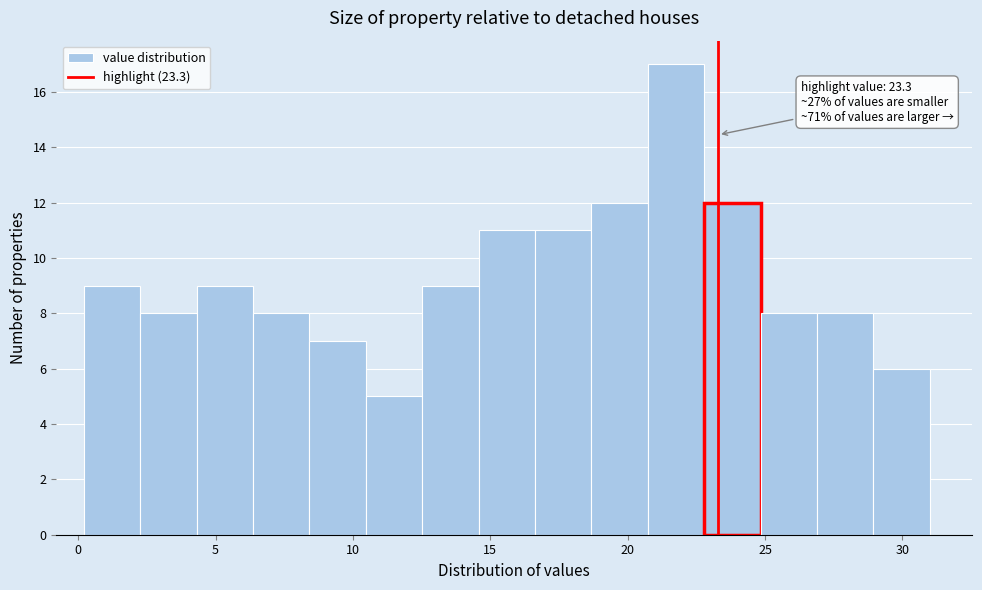

Over which range of the x-axis is the bar tallest?

20.5 to 23.0